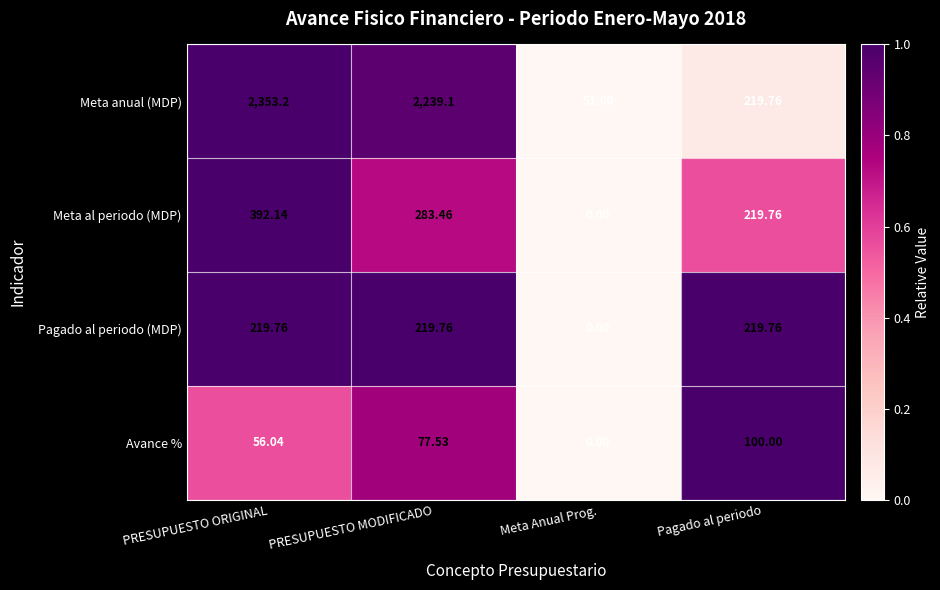

At which category does the chart reach its minimum across all series?

Meta Anual Prog.